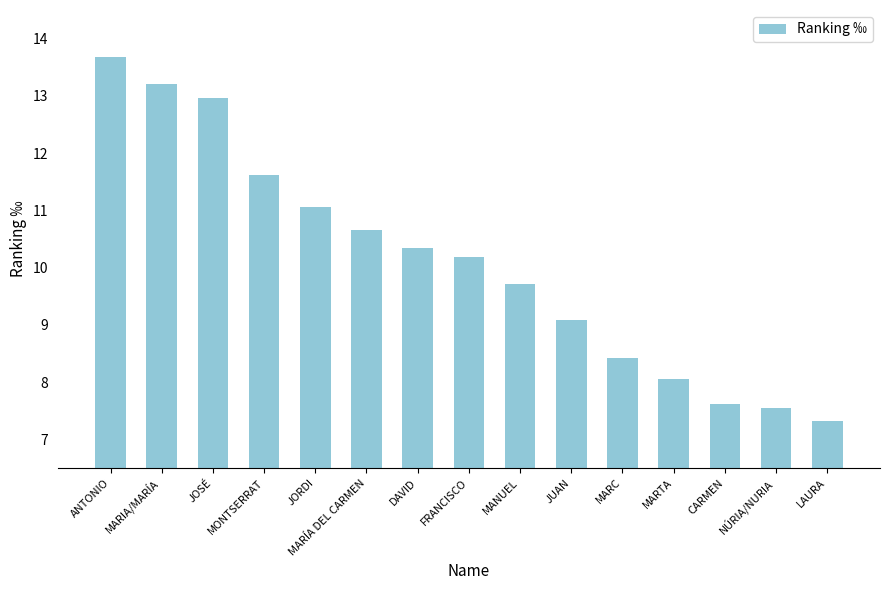

The chart shows a value of 3.6 at MARÍA DEL CARMEN. True or false?

False